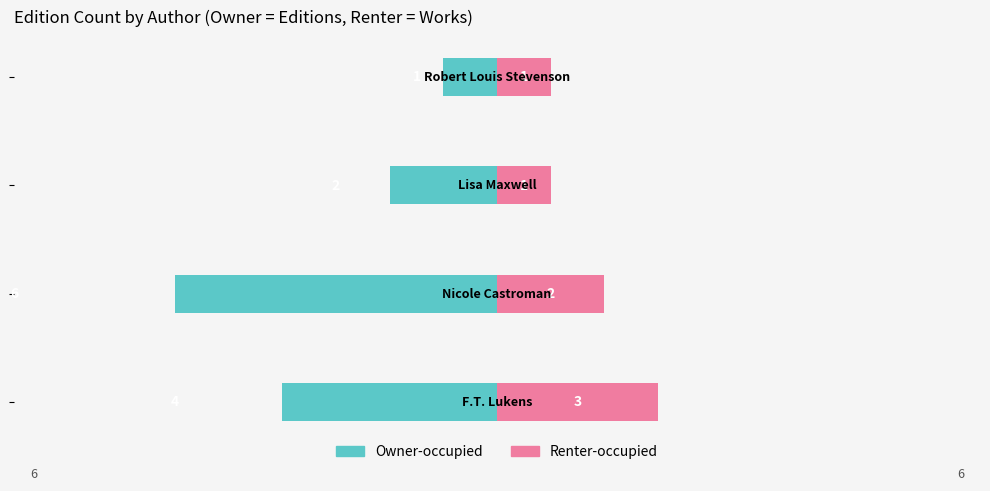

What is the total value across all series at −6?

-1